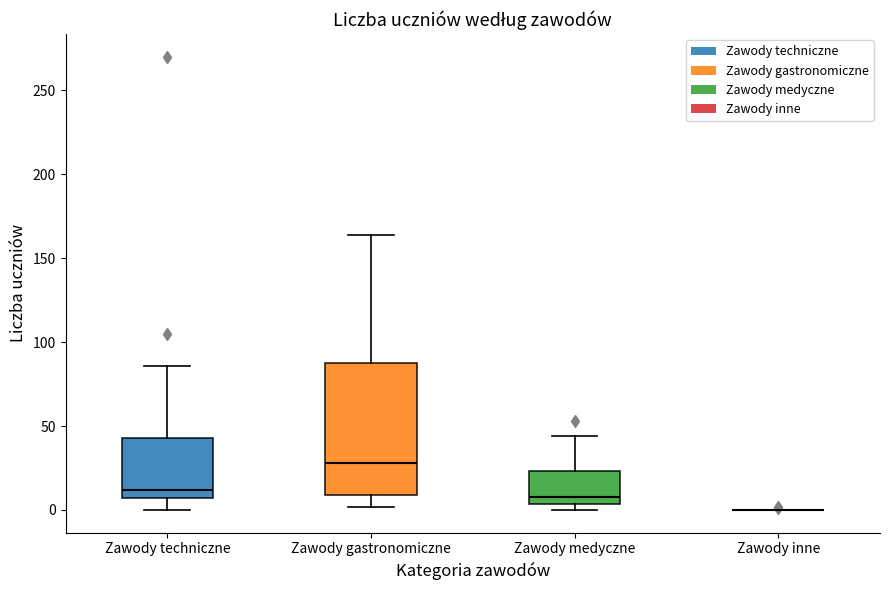

Comparing the boxes themselves (not the whiskers), which one is the tallest?

Zawody gastronomiczne